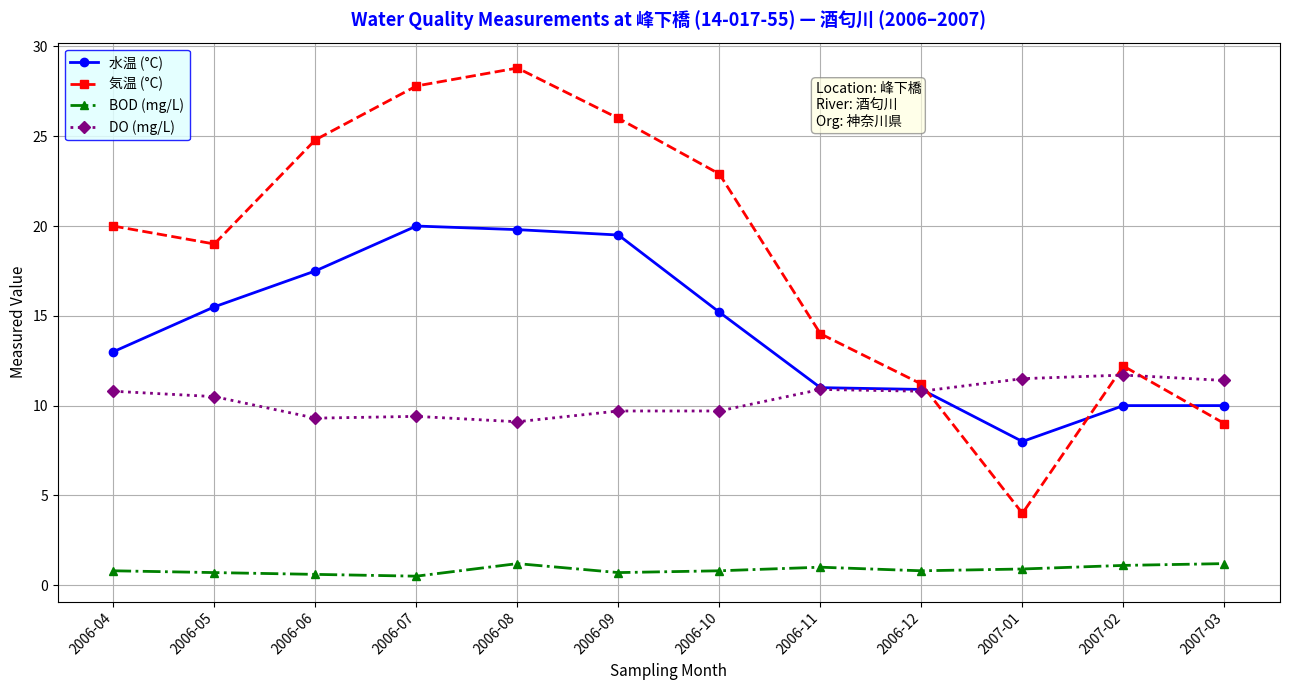

What is the difference between the highest and lowest values at 2006-10?

22.1